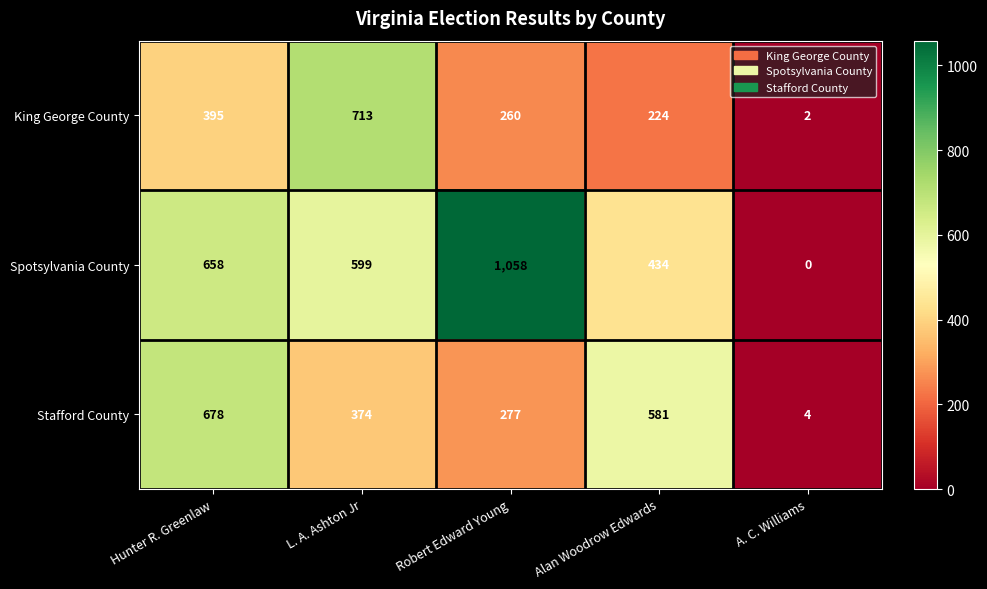

The King George County series shows 1244 at L. A. Ashton Jr. True or false?

False